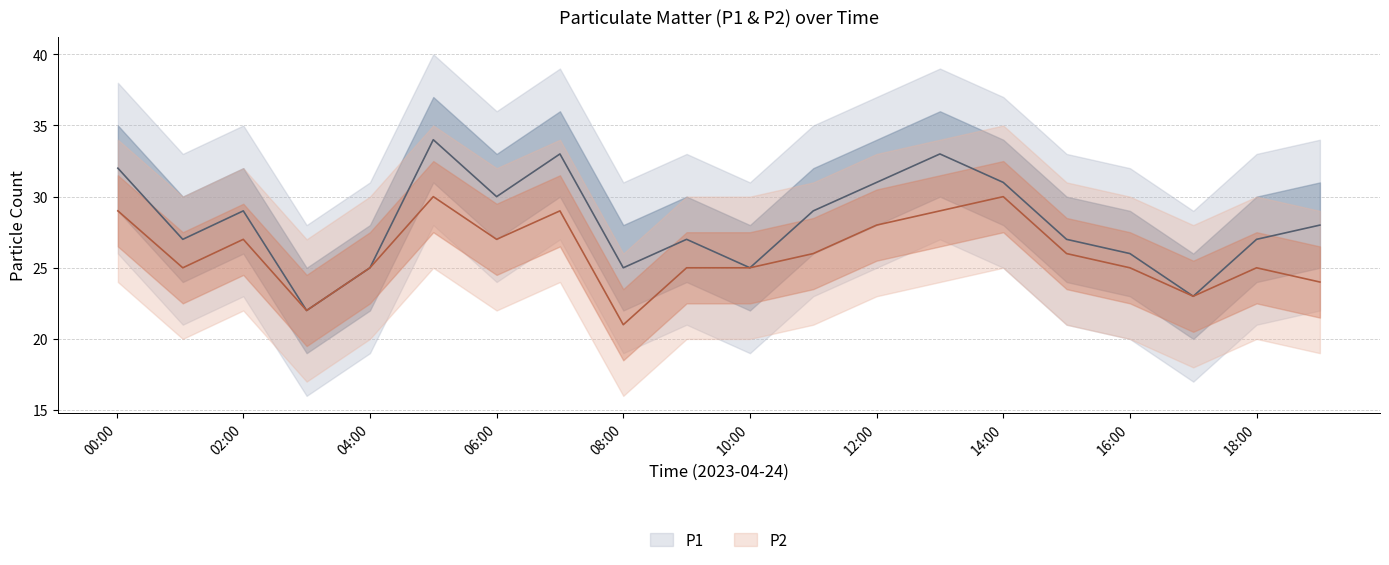

Which has a higher value, 09:00 or 17:00?

09:00